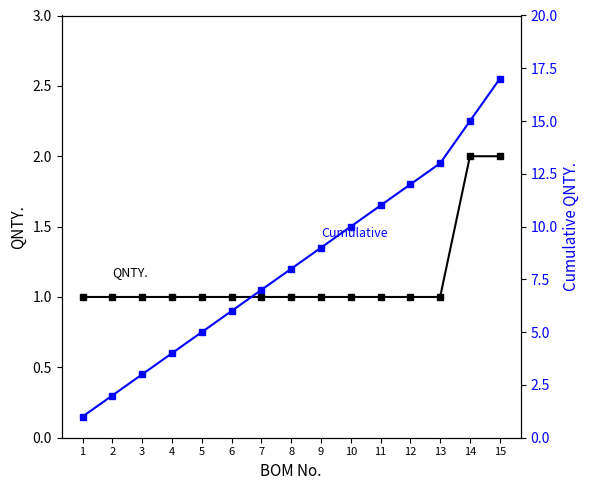

Is the value of QNTY. at 11 greater than the value of Cumulative QNTY. at 2?

No